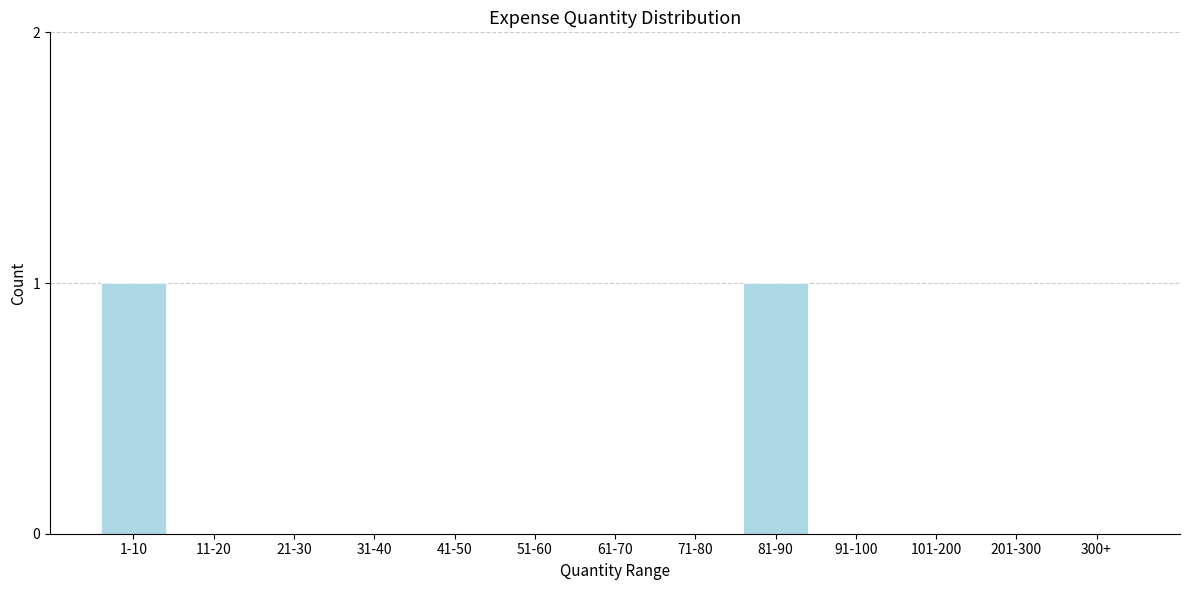

Reading left to right, list all the values displayed in this chart.

1-10=1	11-20=0	21-30=0	31-40=0	41-50=0	51-60=0	61-70=0	71-80=0	81-90=1	91-100=0	101-200=0	201-300=0	300+=0